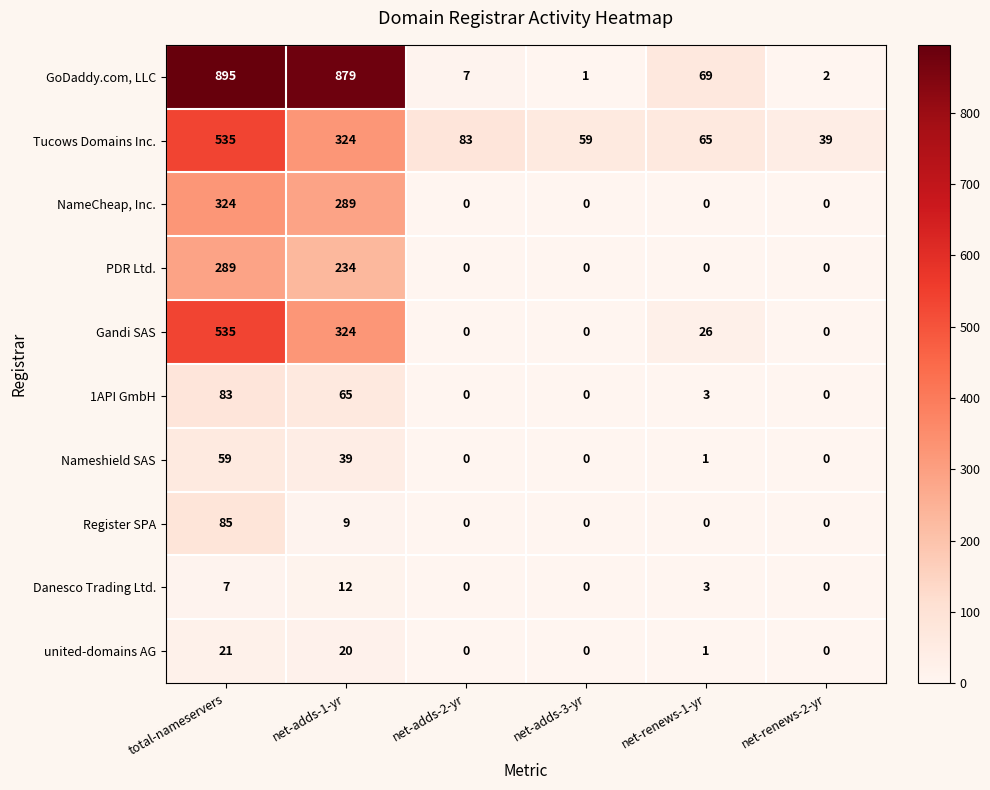

Which series changed the most between net-adds-1-yr and net-adds-2-yr?

GoDaddy.com, LLC